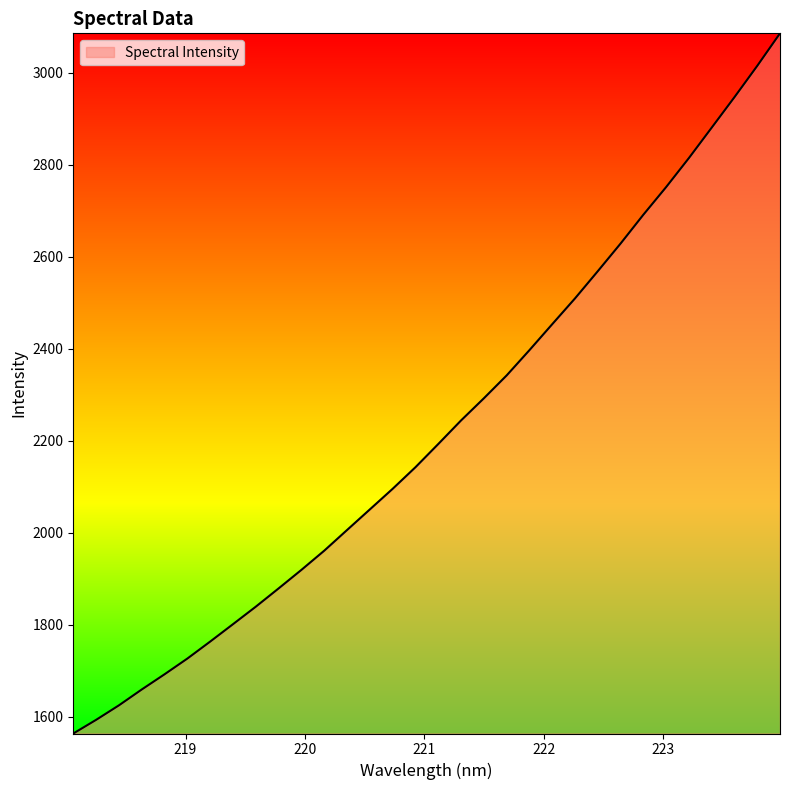

Does the chart display data point markers on the line(s)?

No